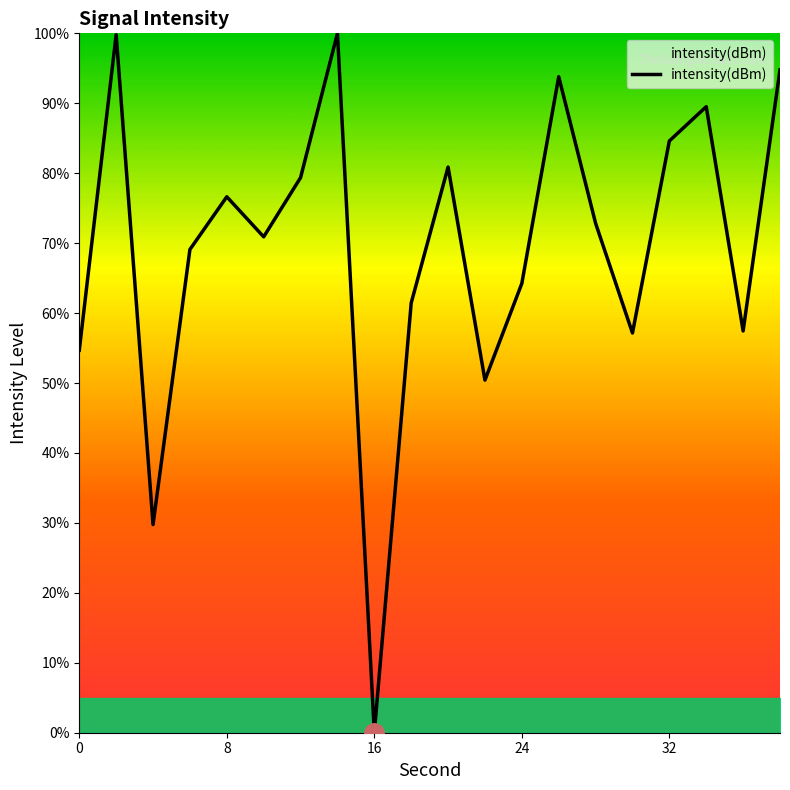

What is the greatest value displayed?

100.0